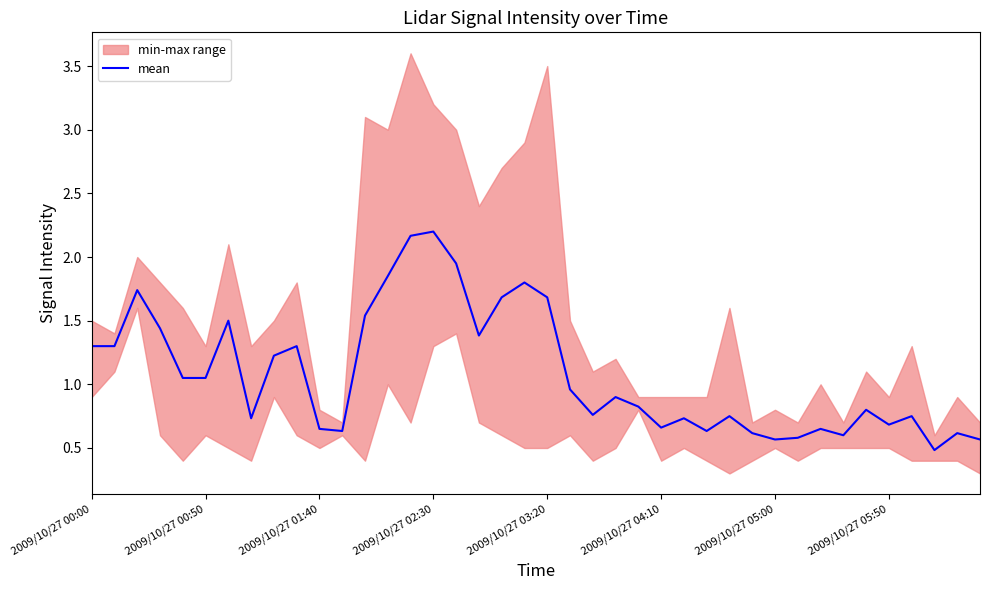

Is it true that mean equals 0.7 at 2009/10/27 05:50?

True